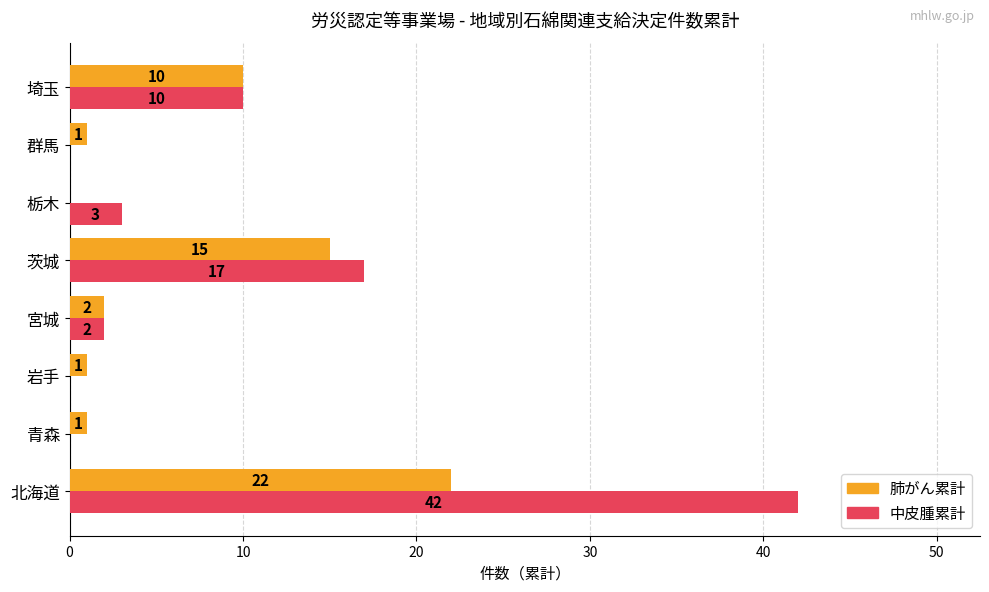

Which series has the widest spread of values?

中皮腫累計